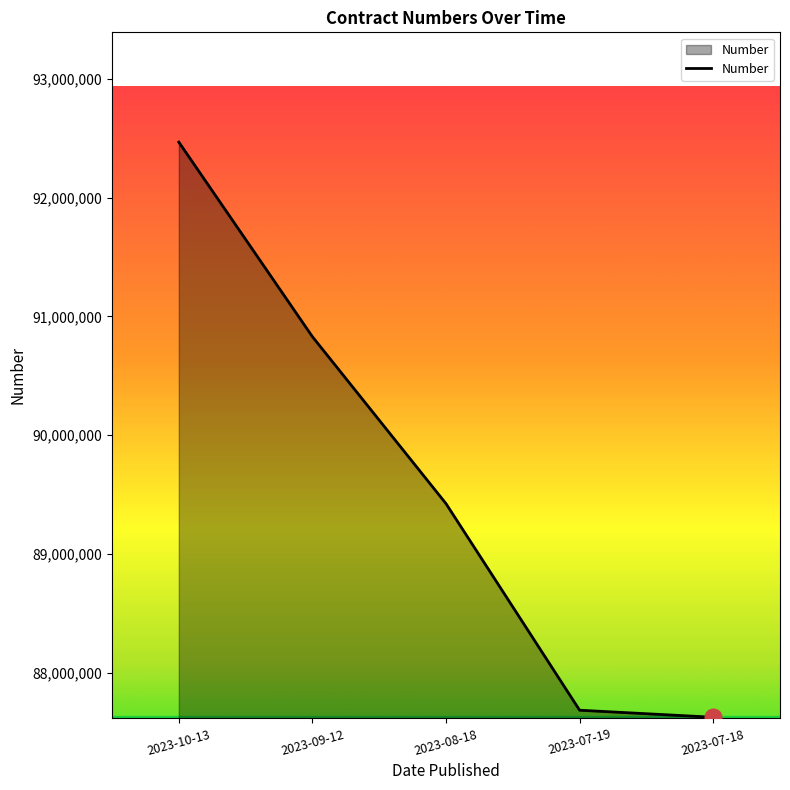

What is the average value?

89606136